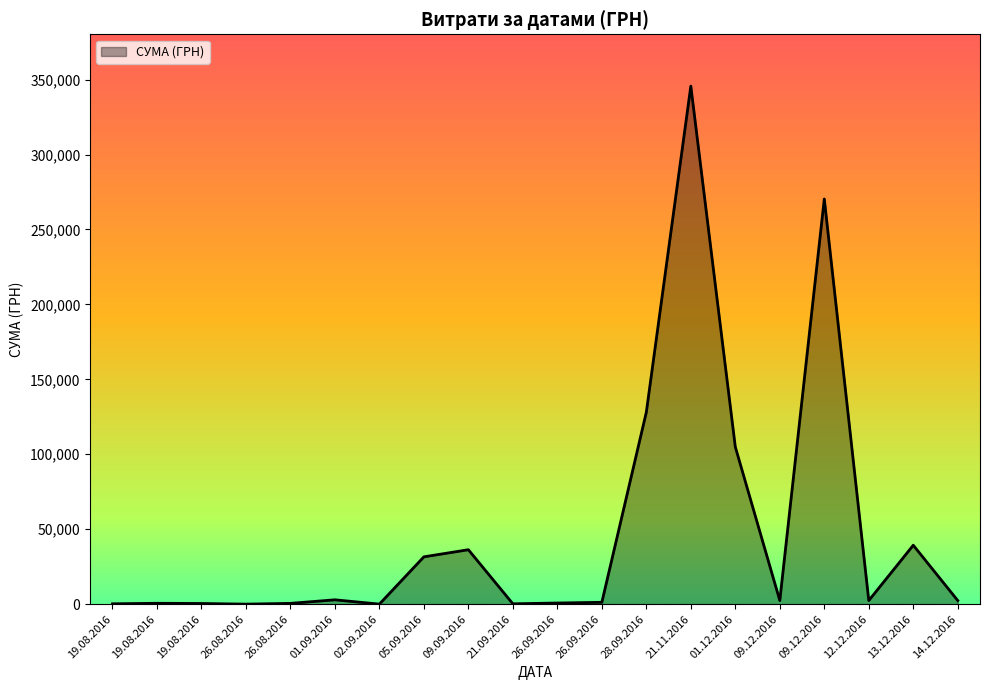

Does the chart have visible grid lines?

No